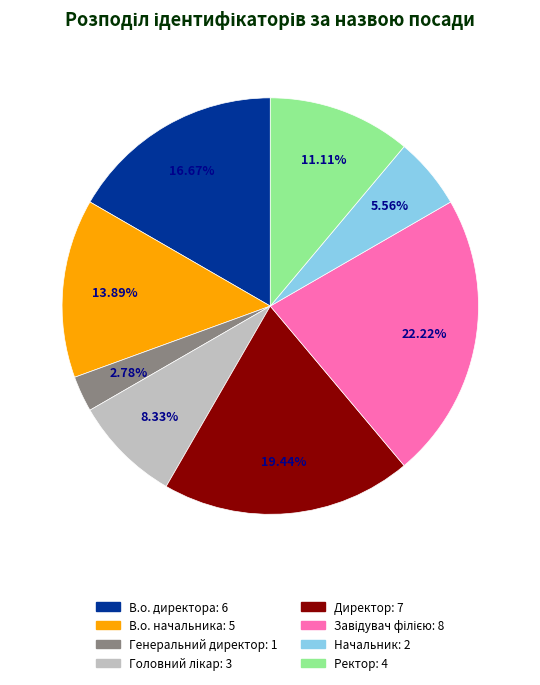

Count the number of slices in the pie.

8